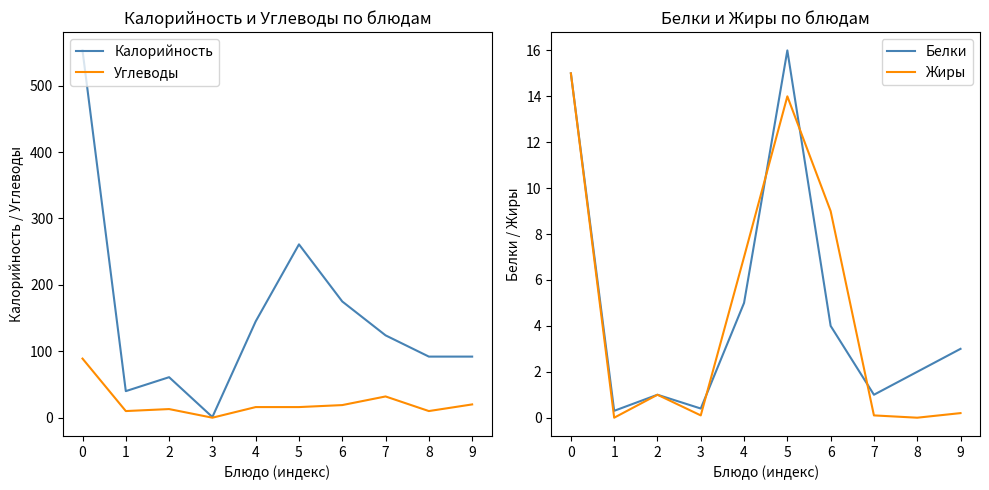

Reading left to right, transcribe all the data shown in this chart.

Калорийность: 553.0	40.0	61.0	1.0	145.0	261.0	175.0	124.0	92.0	92.0
Углеводы: 89.0	10.0	13.0	0.0	16.0	16.0	19.0	32.0	10.0	20.0
Белки: 15.0	0.3	1.0	0.4	5.0	16.0	4.0	1.0	2.0	3.0
Жиры: 15.0	0.0	1.0	0.1	7.0	14.0	9.0	0.1	0.0	0.2